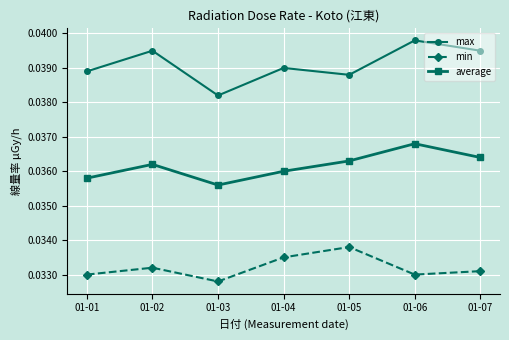

Is this an area chart (filled region under the line)?

No